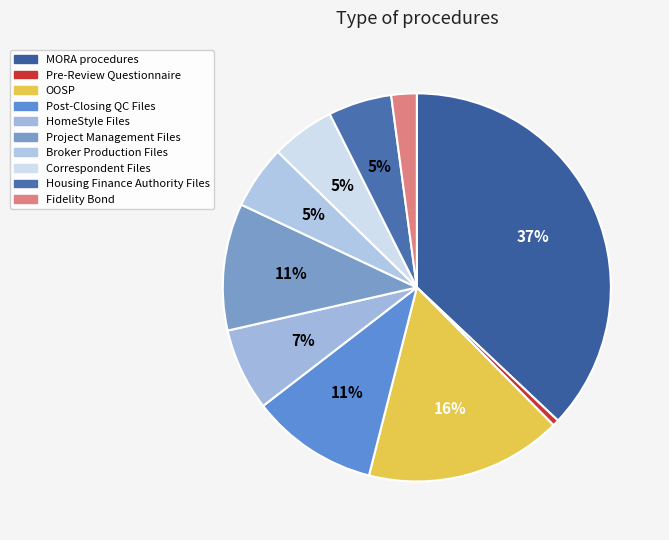

How many segments does this pie chart have?

10